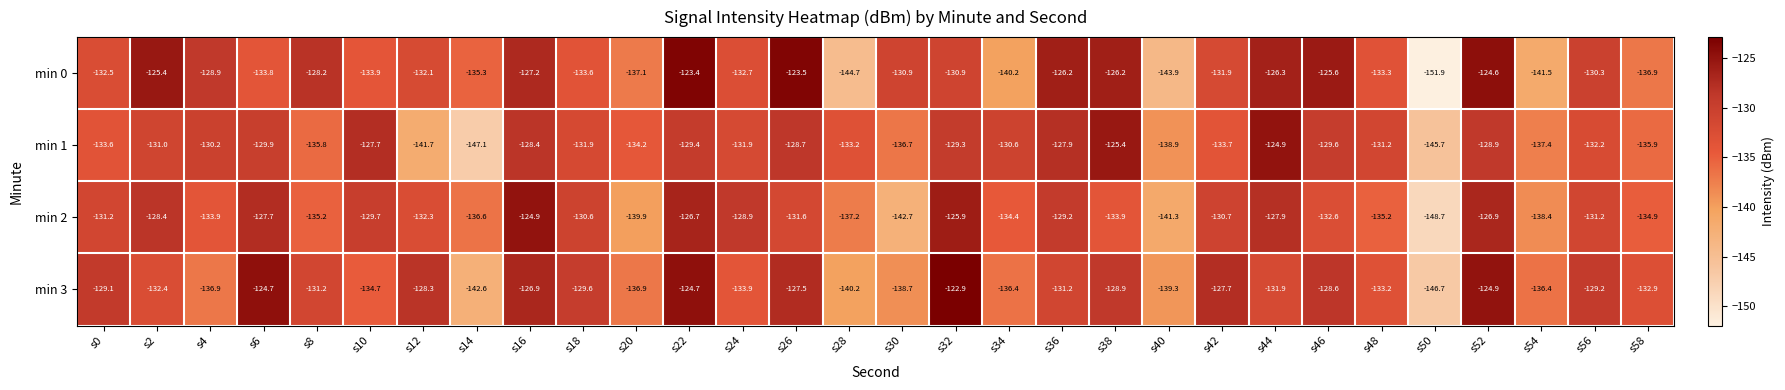

Which label corresponds to the largest value in the chart?

s32